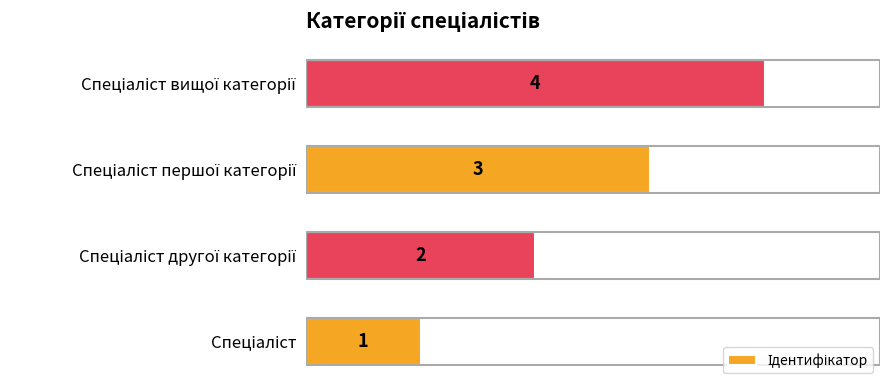

What is the difference between the maximum and minimum values?

3